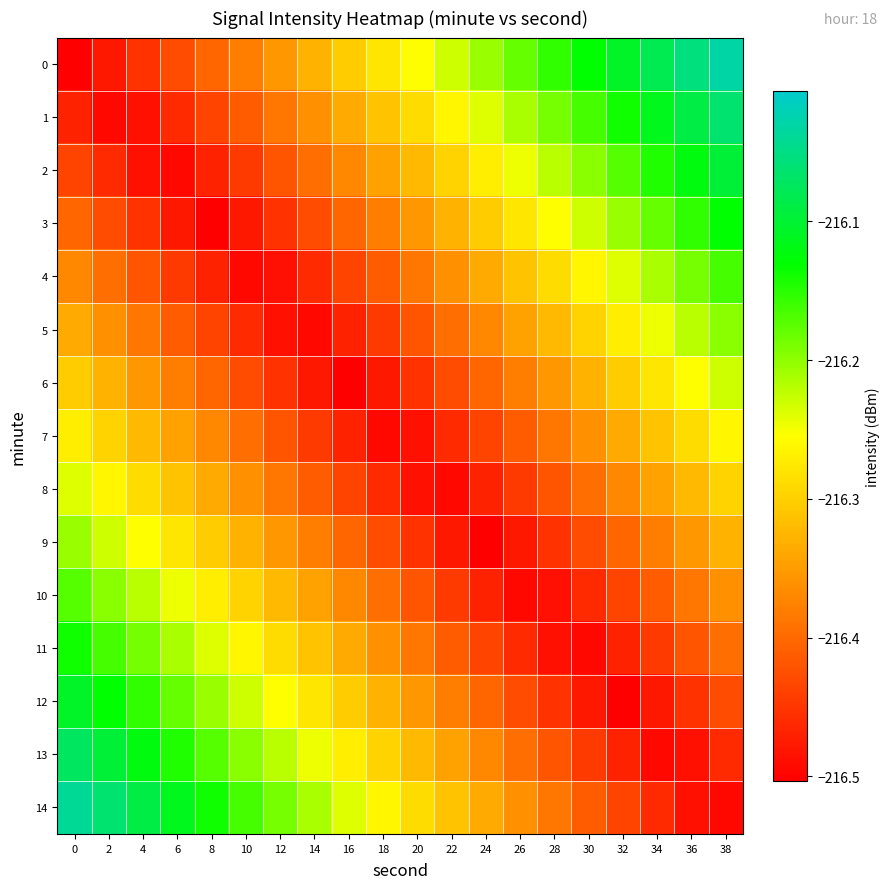

Rank the series by their maximum value, from highest to lowest.

0, 14, 1, 13, 2, 12, 3, 11, 4, 10, 5, 9, 6, 8, 7